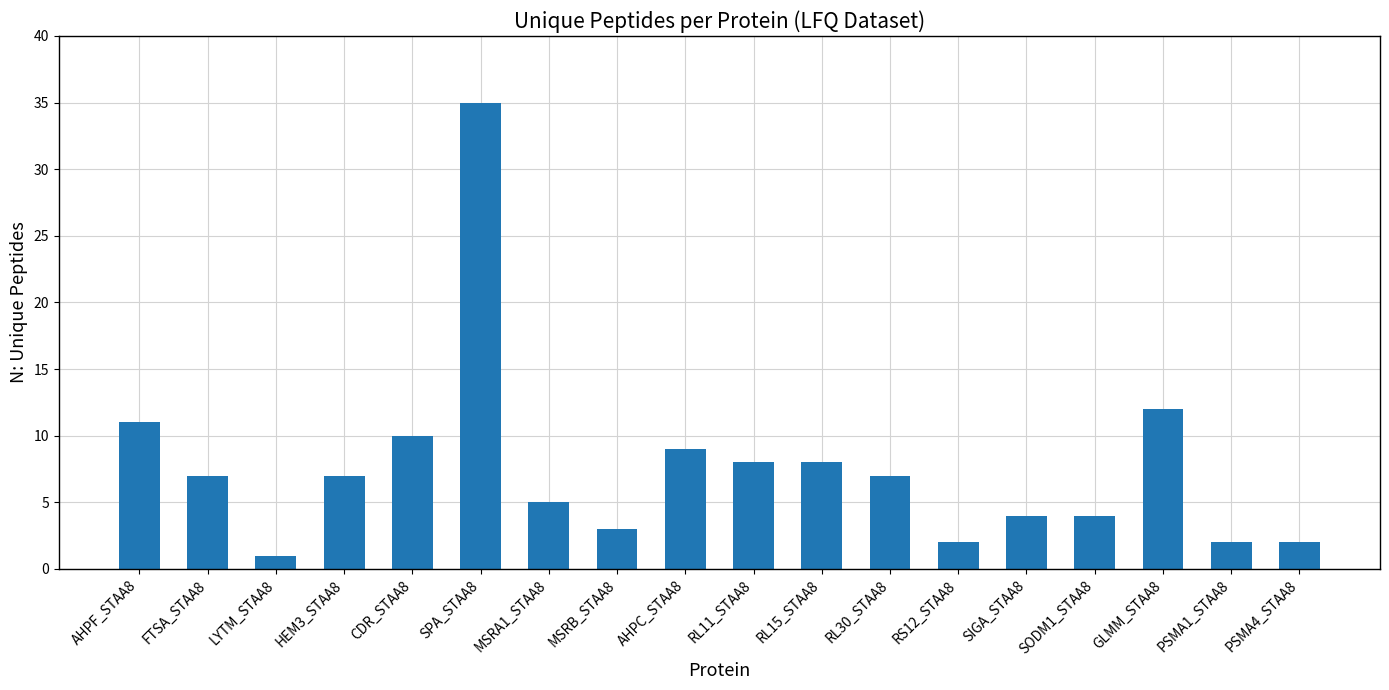

How many bars are there in total?

18